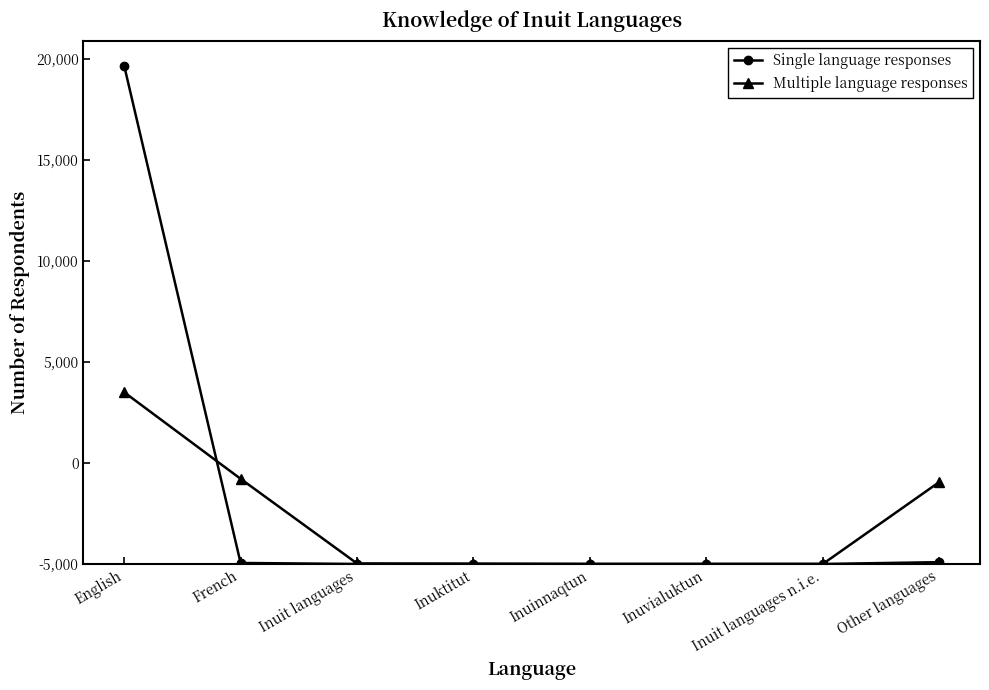

What is the difference between the maximum and minimum values in the Single language responses series?

24665